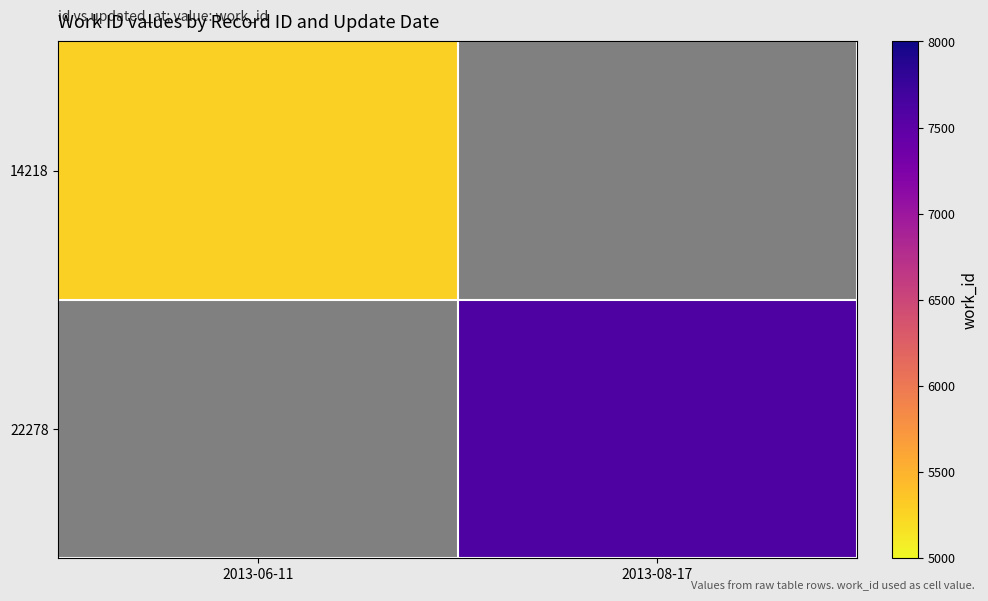

List the labels in order of 14218 value, smallest first.

2013-06-11, 2013-08-17